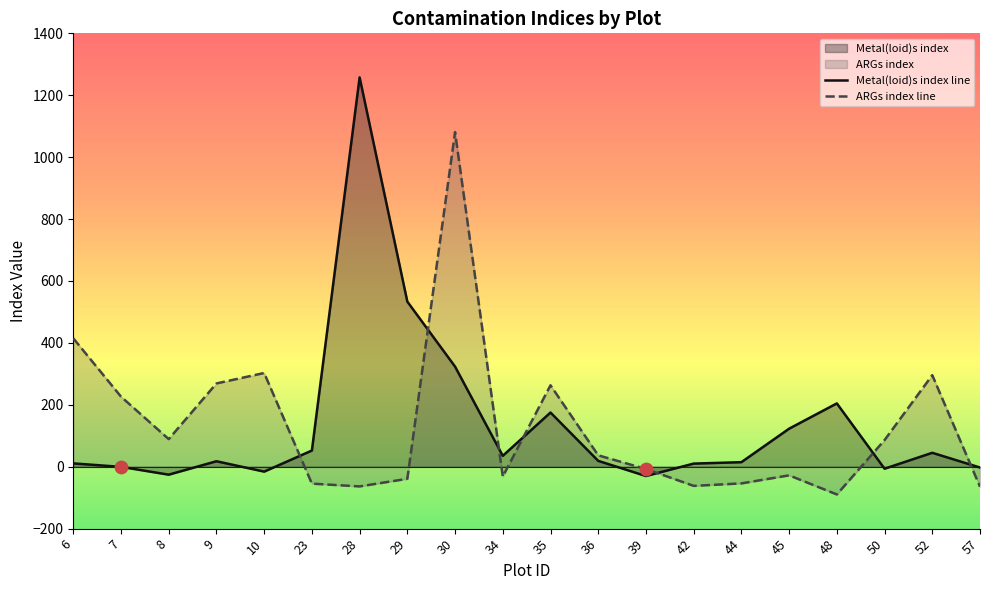

What is the total value across all series at 23?

-2.4